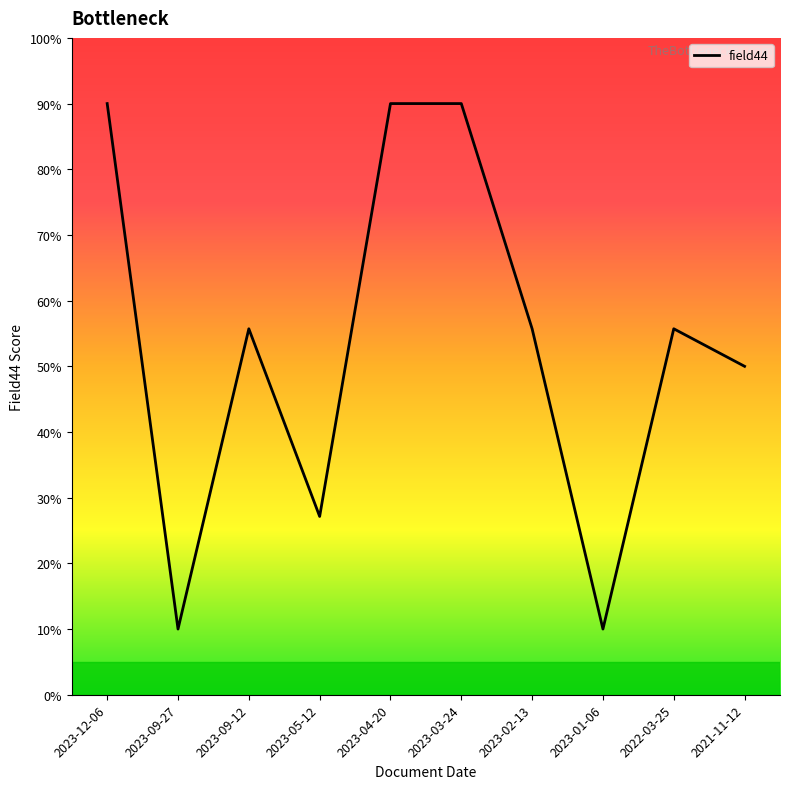

How many values are below 55?

4